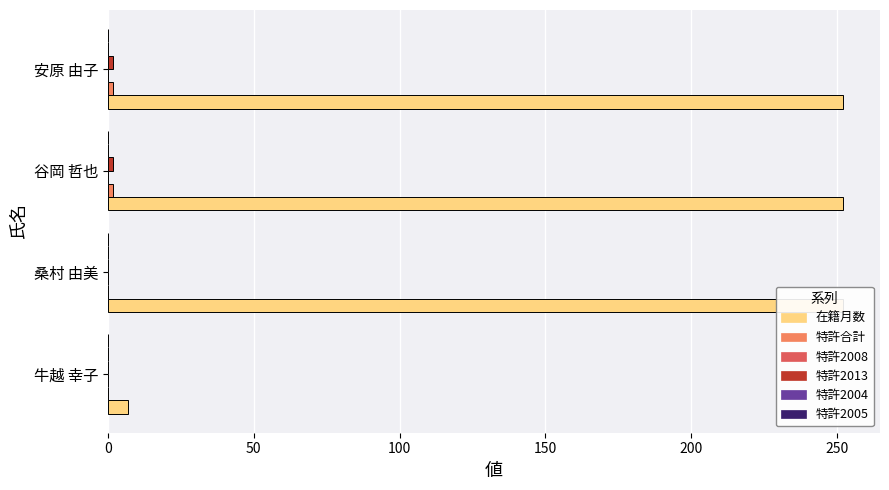

The 特許2005 series shows 0.1 at 0. True or false?

False